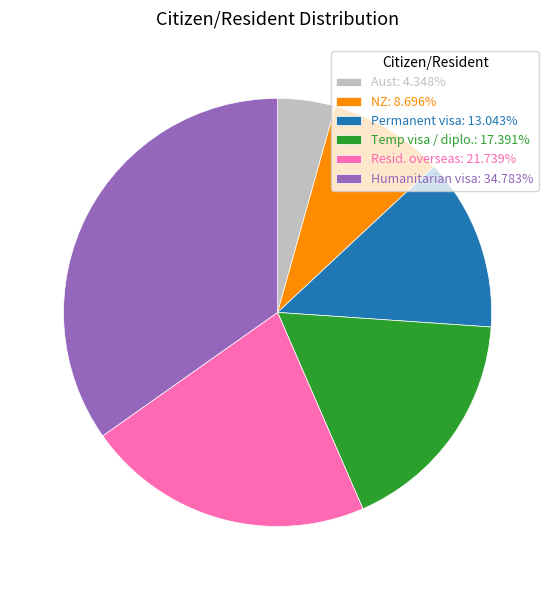

Which category has the smallest portion of the pie?

Aust